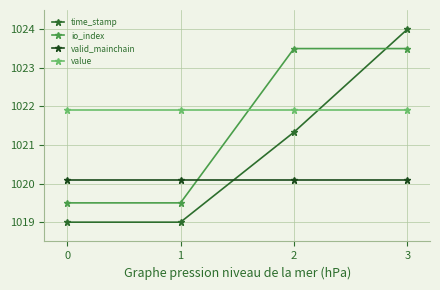

Is this an area chart (filled region under the line)?

No